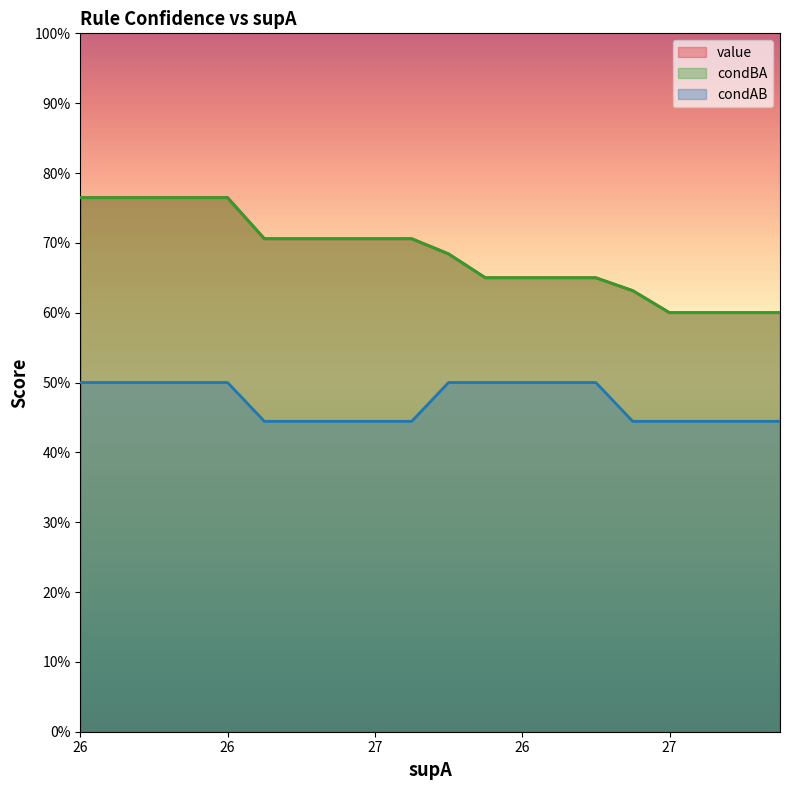

What are all the series names shown in the legend?

value, condBA, condAB